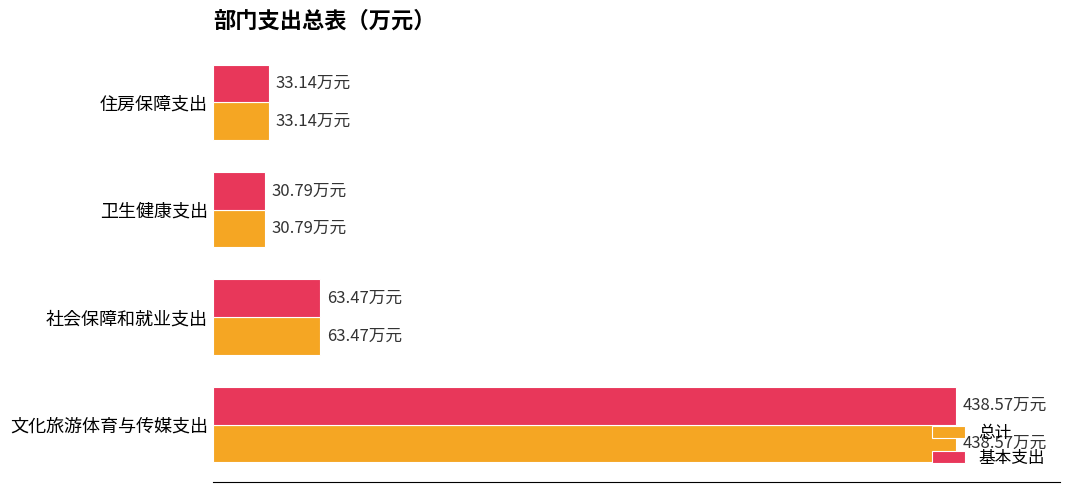

What is the greatest value displayed?

438.6